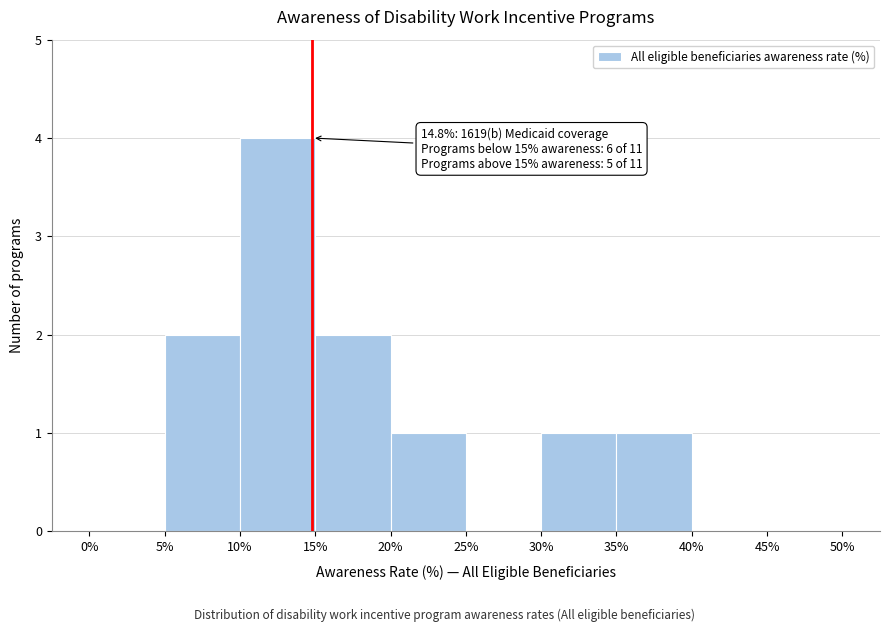

Which range on the x-axis has the tallest bar?

10% to 15%